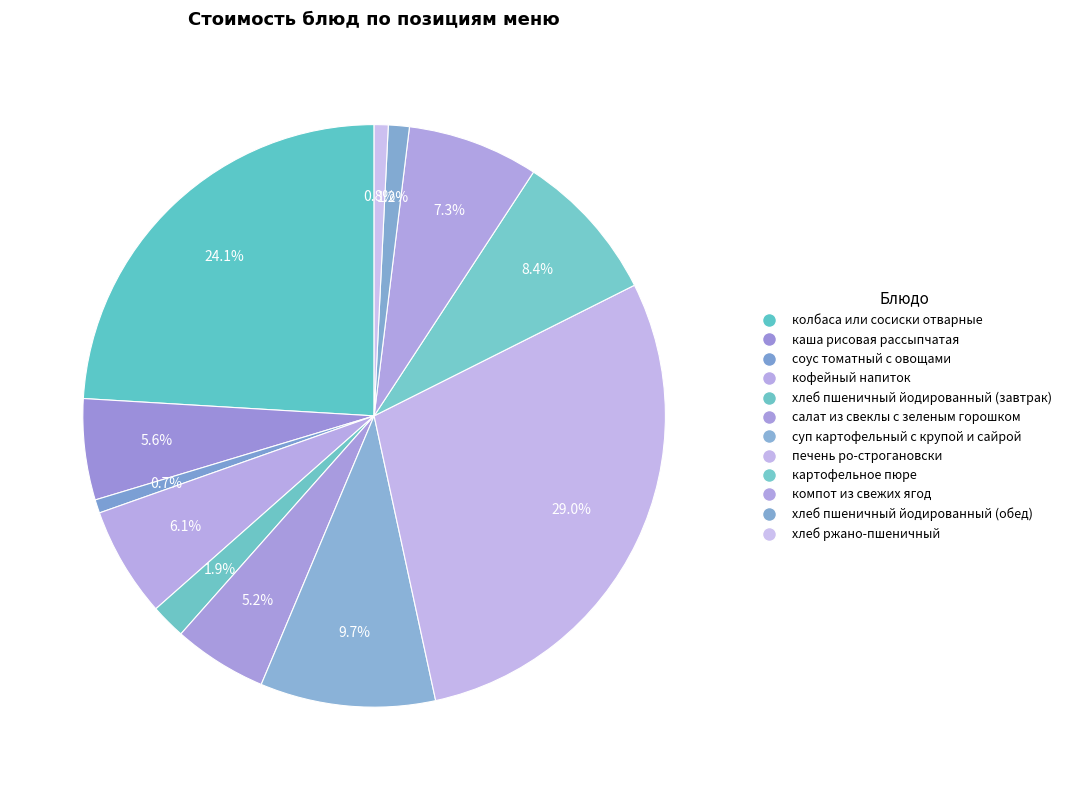

What percentage is the салат из свеклы с зеленым горошком slice, to the nearest percent?

5%